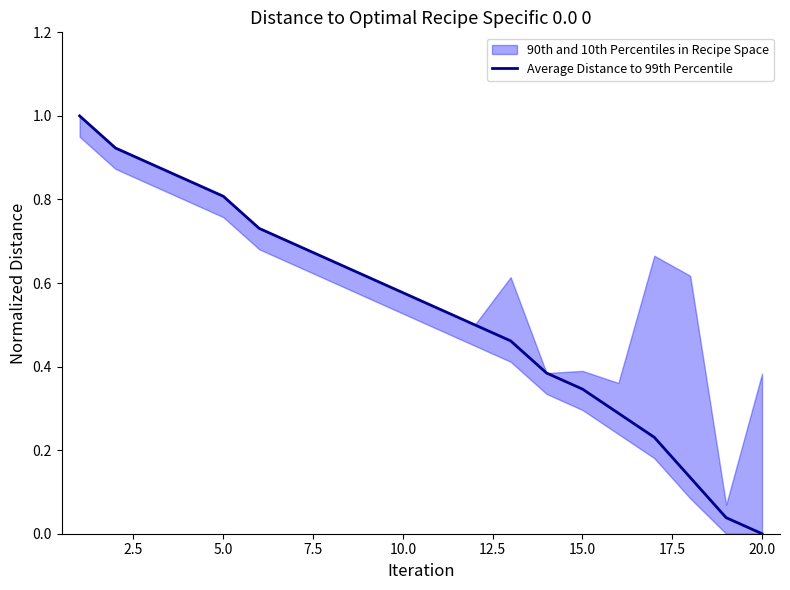

What is the greatest value displayed?

1.0